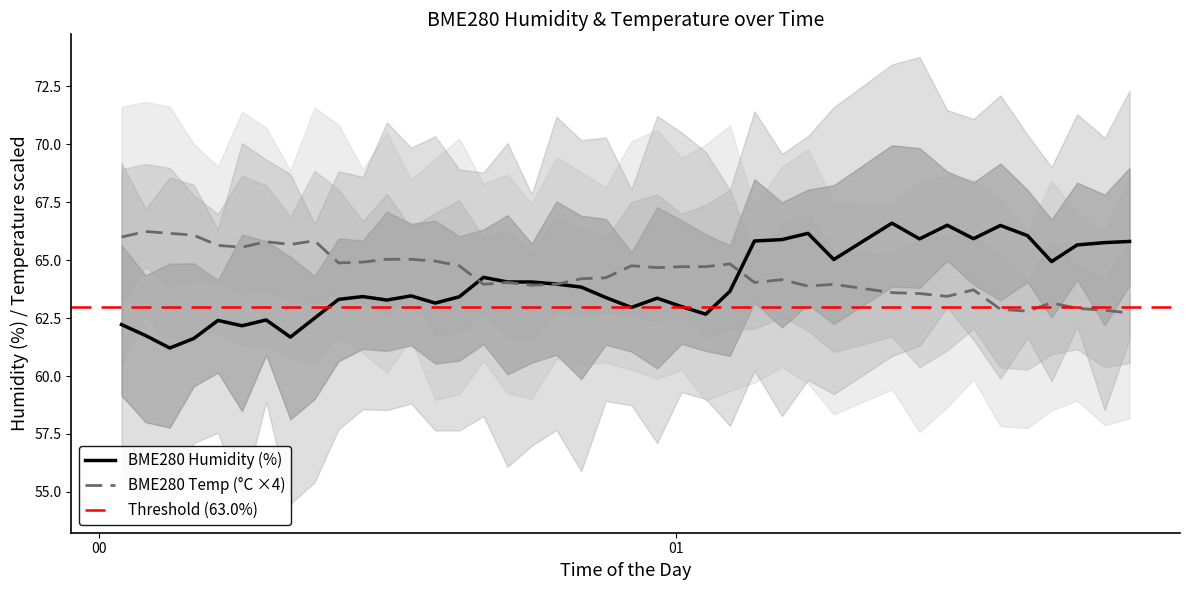

What is the highest value of the BME280 Humidity (%) series?

66.6